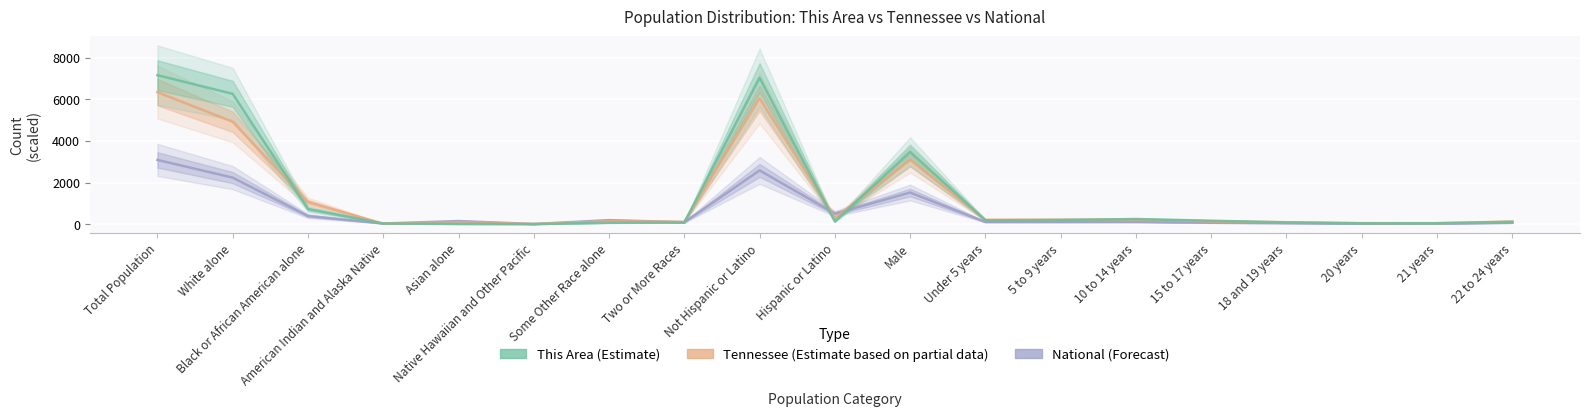

Read the National (÷100k) value at Black or African American alone.

389.3